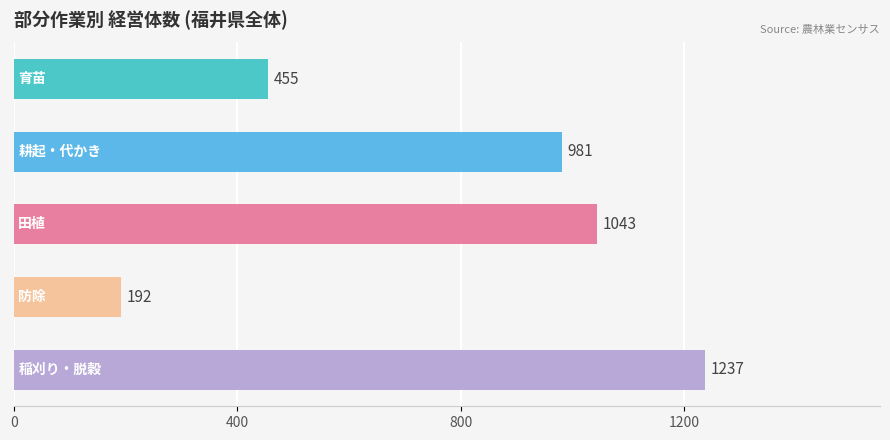

What is the sum of all values?

3908